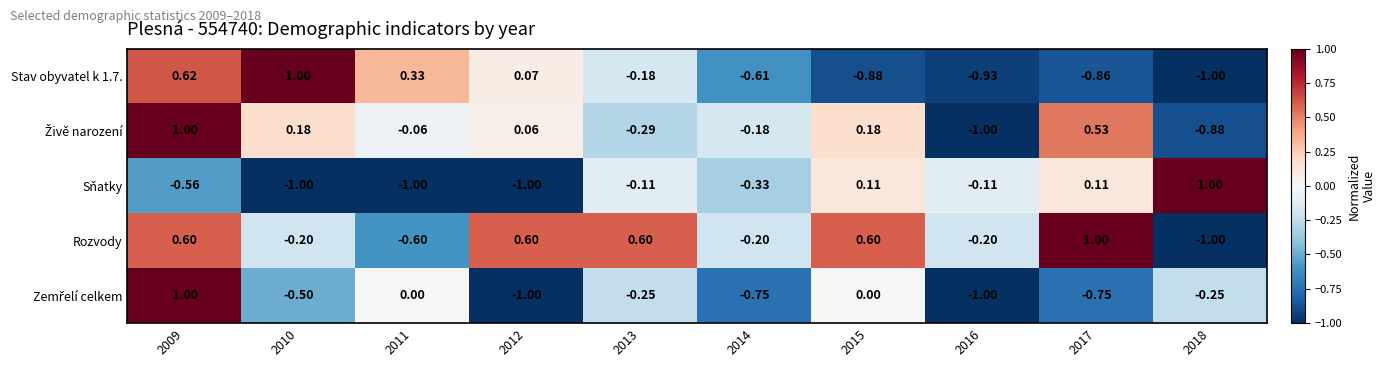

Count the number of categories in the chart.

10